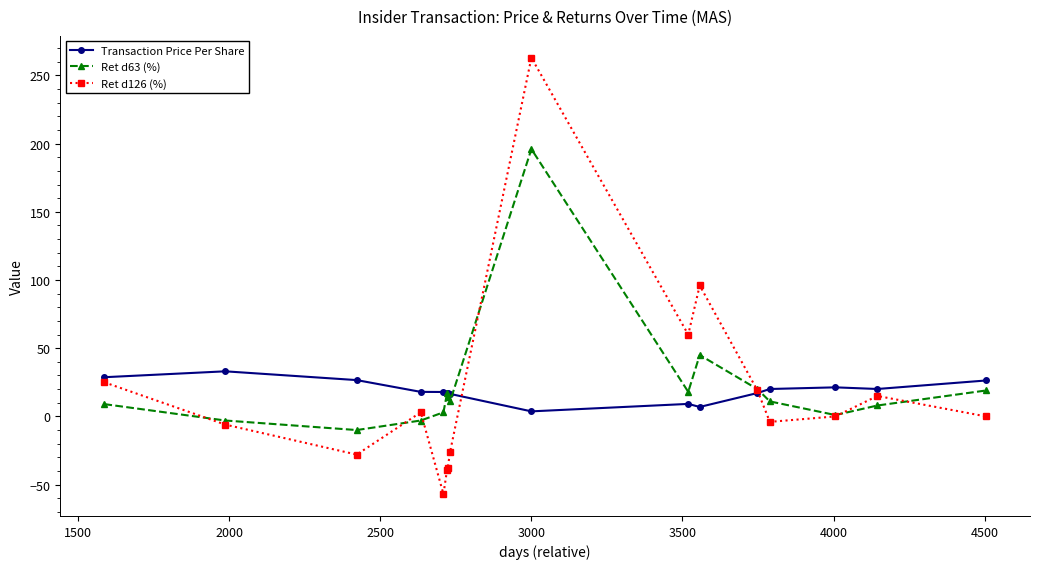

Which series has the widest spread of values?

Ret d126 (%)